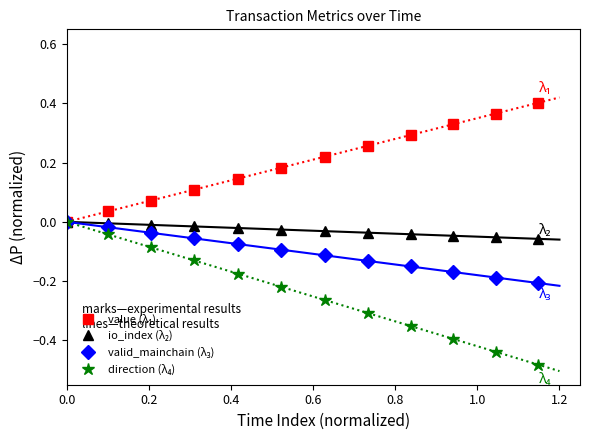

True or false: direction (λ₄) and valid_mainchain (λ₃) intersect in this chart.

False